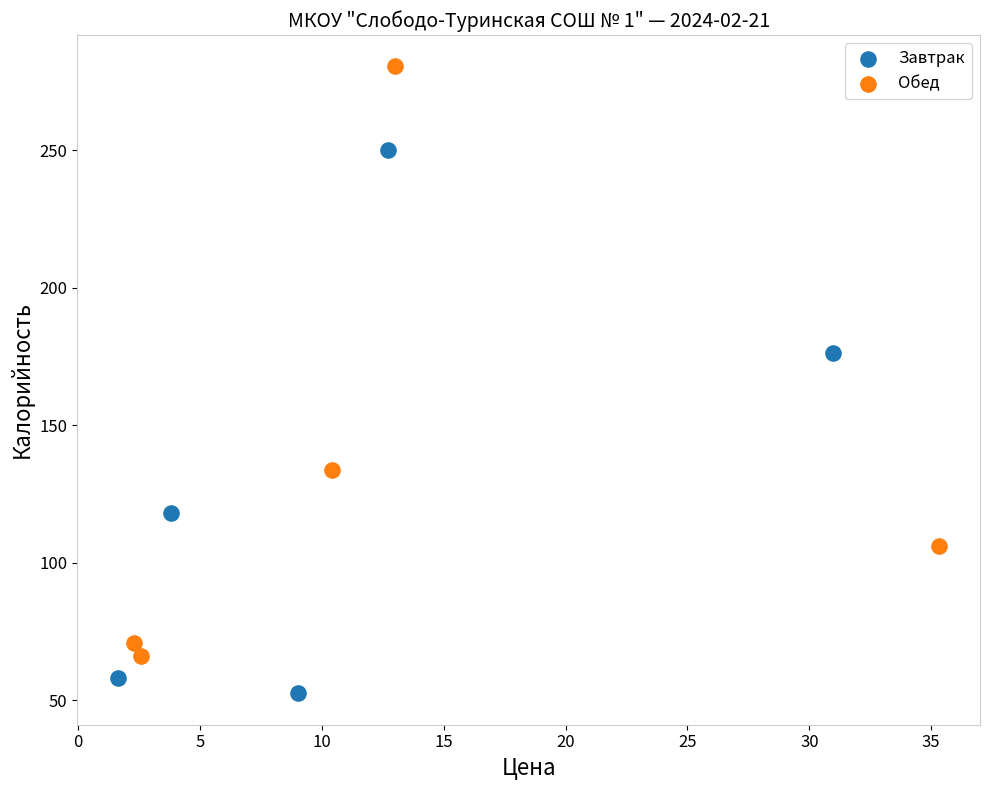

Which series reaches the maximum Y coordinate?

Обед